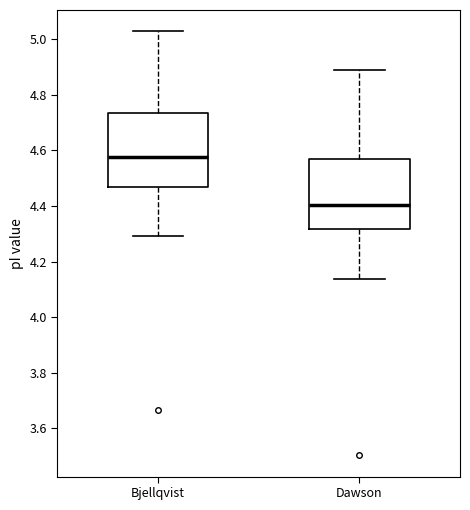

Which box's median line is the highest?

Bjellqvist